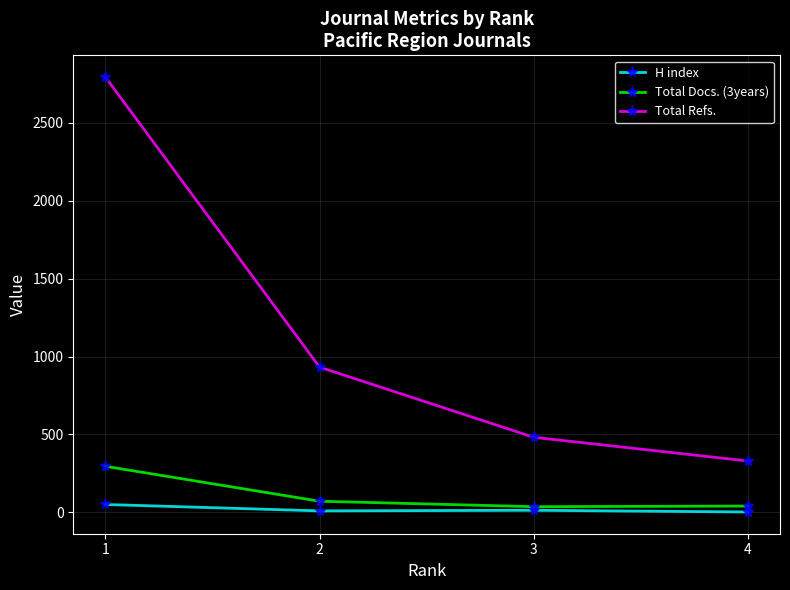

Does the chart display data point markers on the line(s)?

Yes